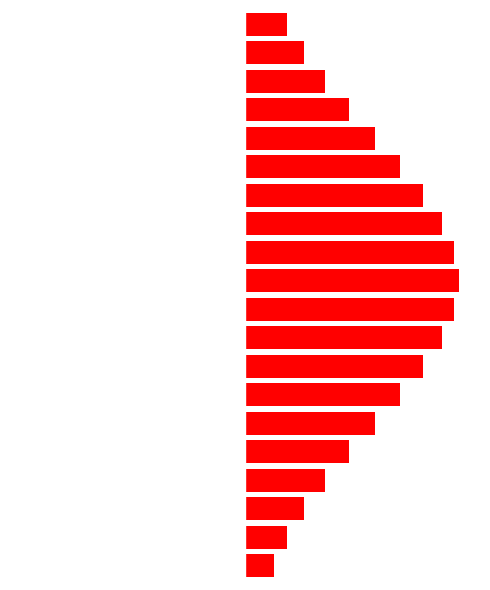

What is the difference between the highest and lowest values at 15?

60.7